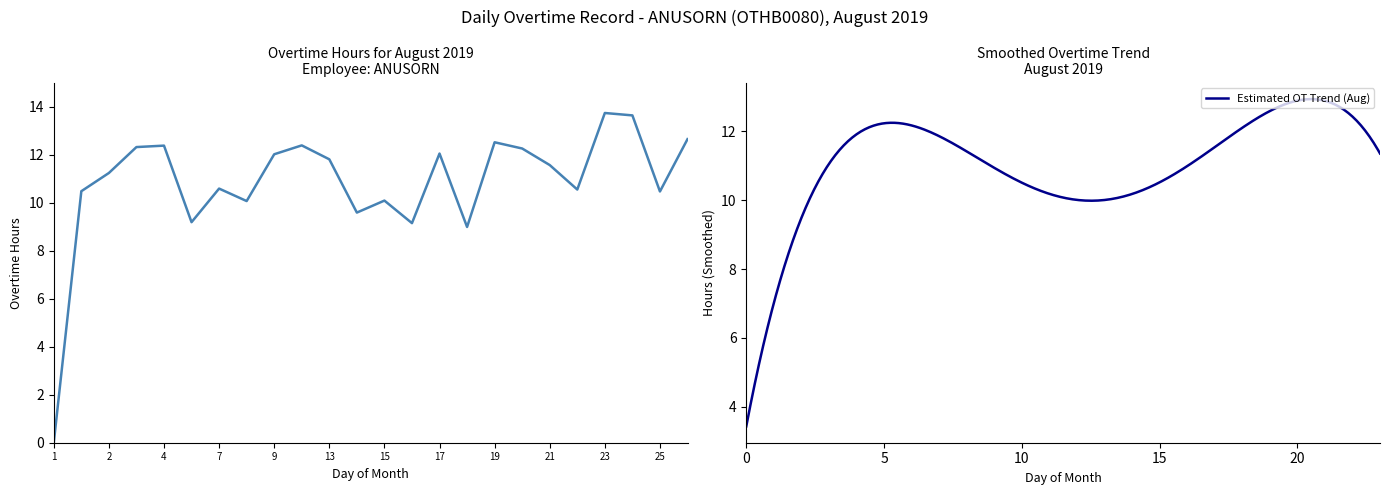

Where is the first local maximum?

4